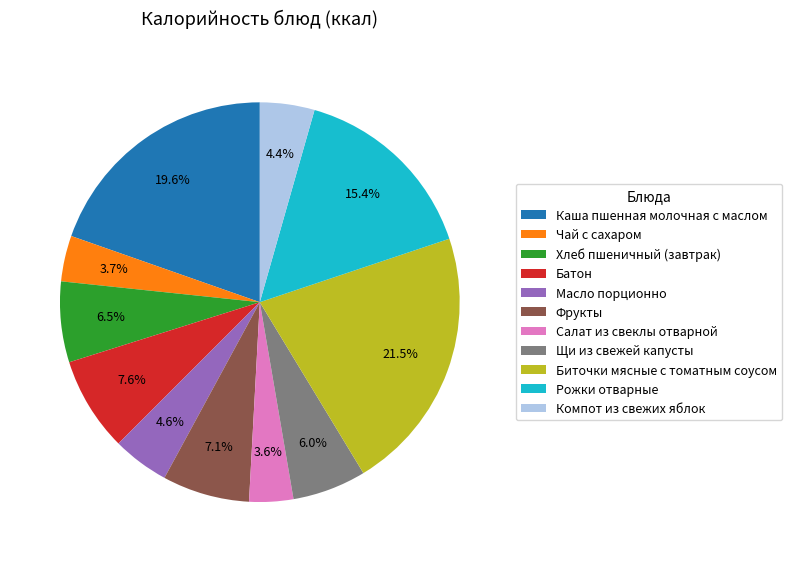

True or false: Рожки отварные accounts for 7% of the total.

False